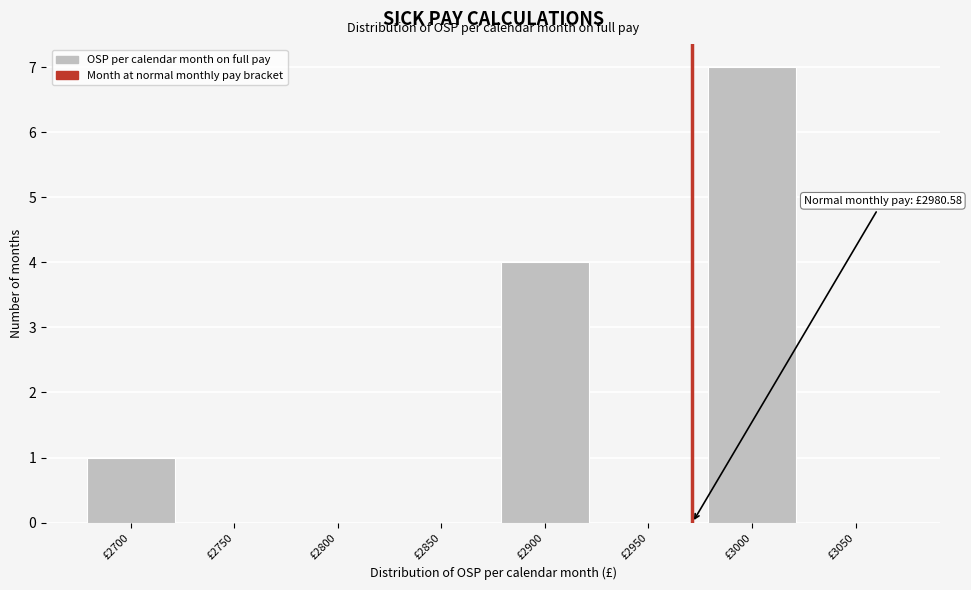

Reading left to right, extract all data points from this chart.

£2700=1	£2750=0	£2800=0	£2850=0	£2900=4	£2950=0	£3000=7	£3050=0